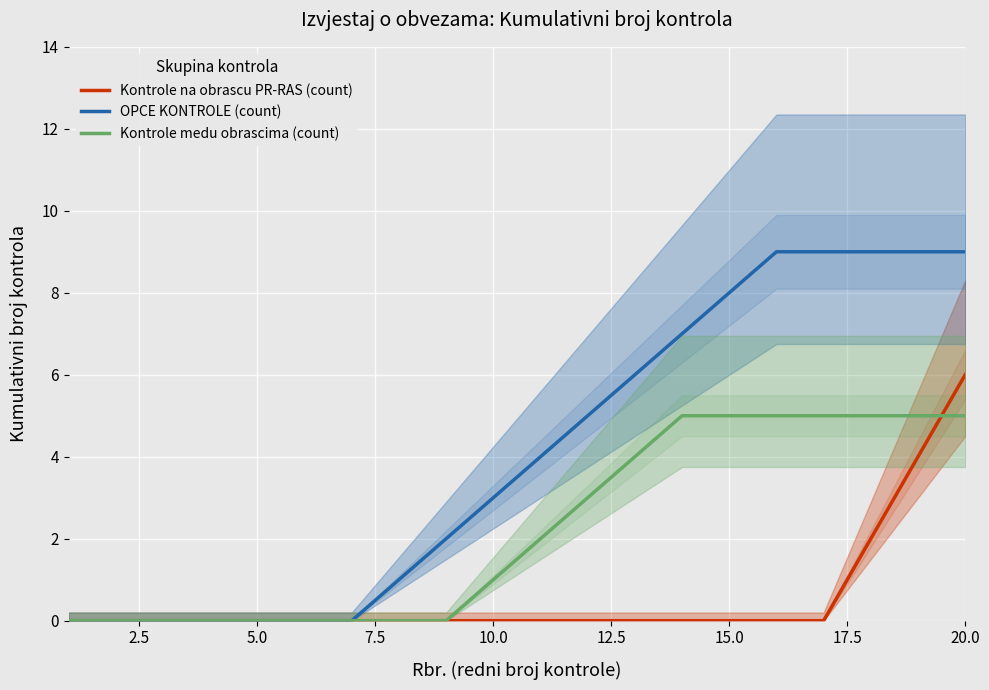

Is it true that Kontrole medu obrascima (count) equals 5 at 15.0?

True